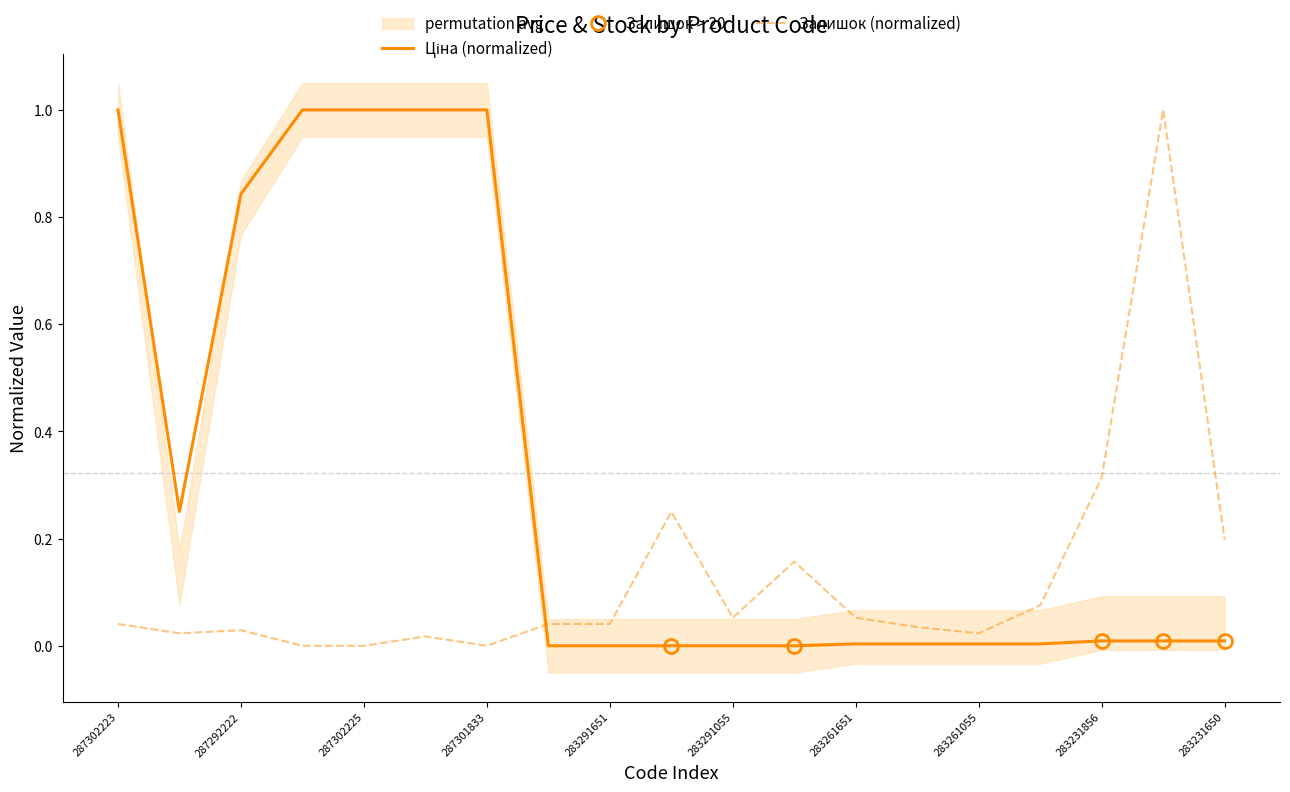

What is the total value across all series at 283291055?

0.1